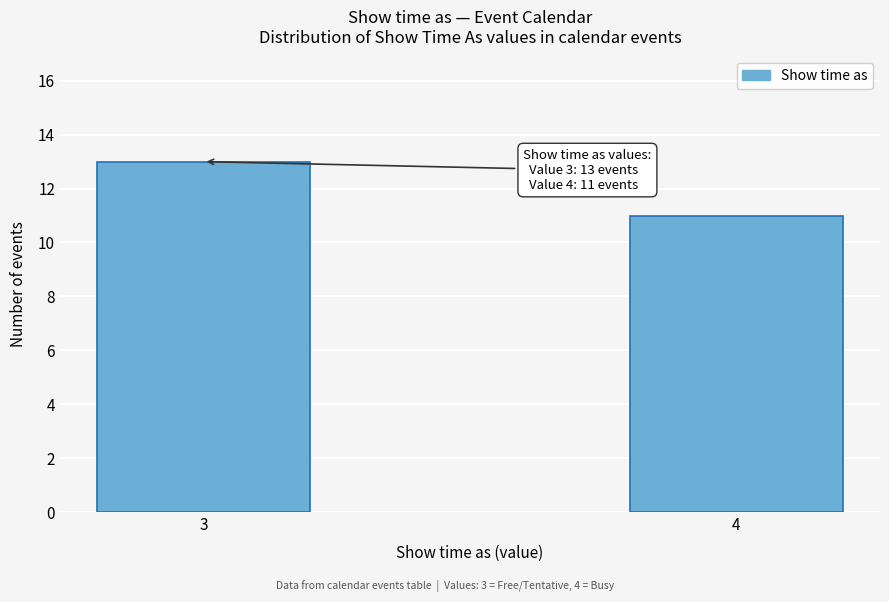

Reading left to right, list all the values displayed in this chart.

3=13	4=11